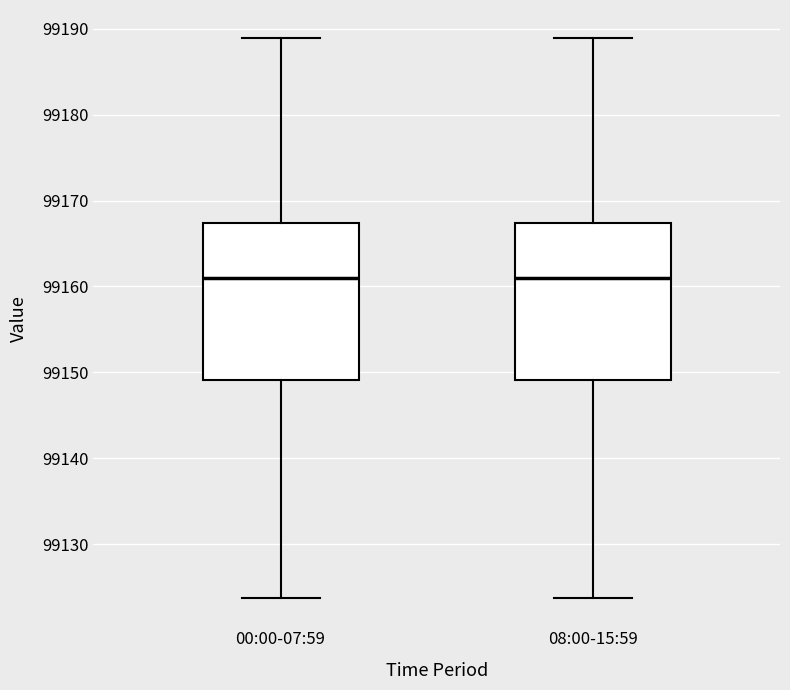

Reading left to right, read every box against the y-axis: the position of its median line, the range the box covers, and the ends of its whiskers. The values are not printed on the chart, so give them approximately, as read against the axis.

00:00-07:59: median 99161, box 99149 to 99167, whiskers 99124 to 99189
08:00-15:59: median 99161, box 99149 to 99167, whiskers 99124 to 99189